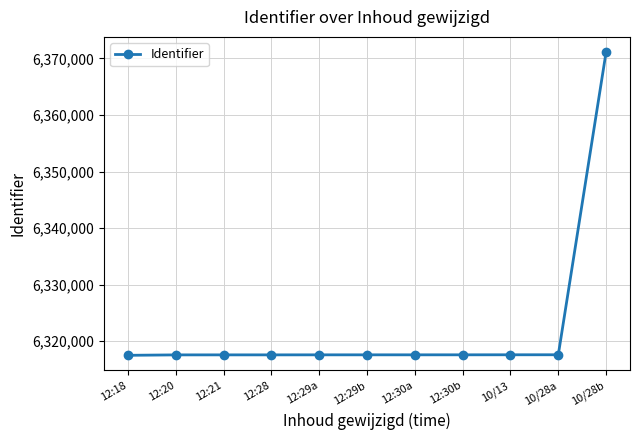

What is the ratio of the value at 12:30b to the value at 12:29b?

1.0